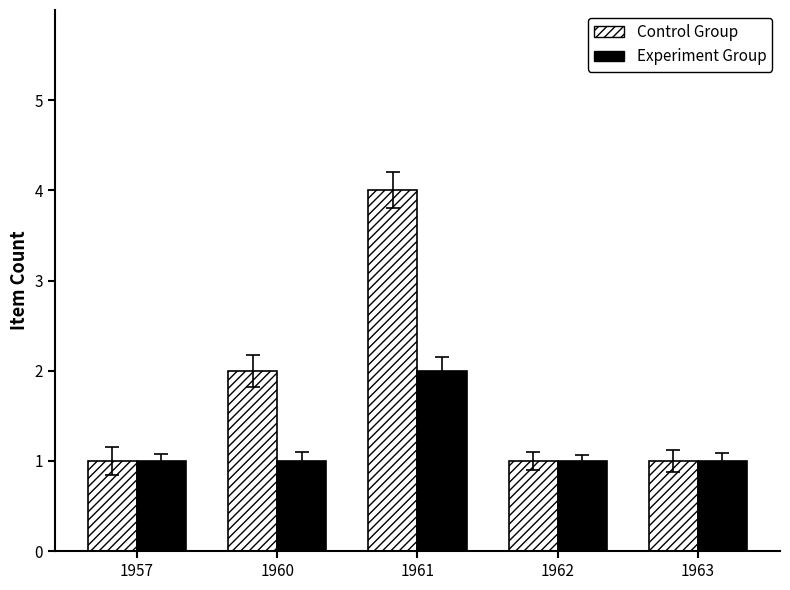

Which series has the largest range (max minus min)?

Control Group